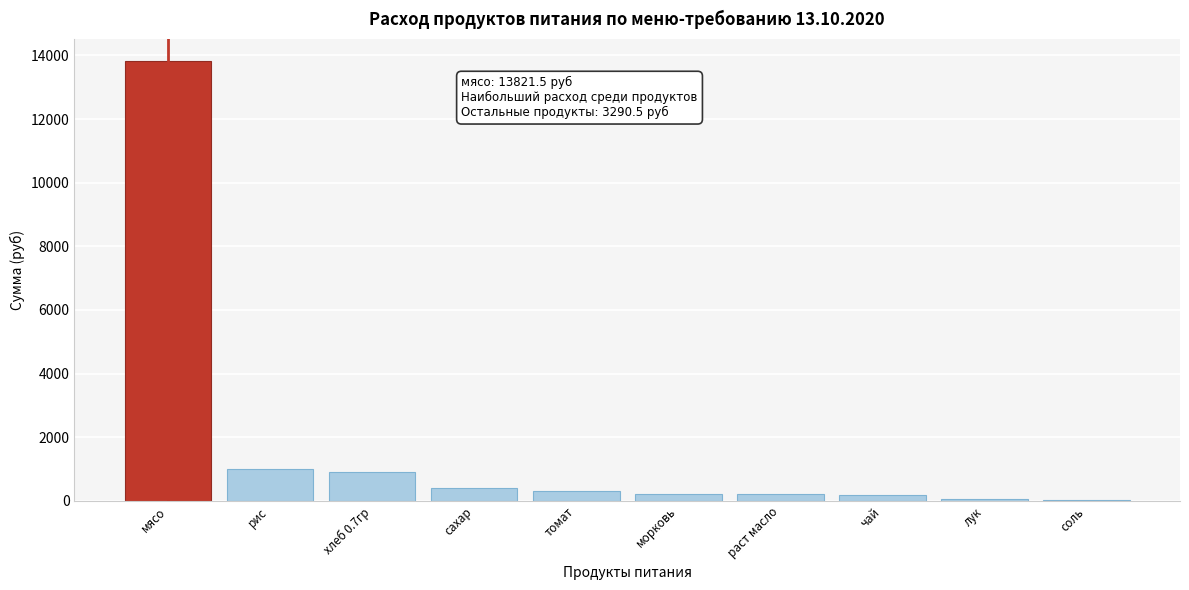

What is the ratio of the value at мясо to the value at сахар?

35.0